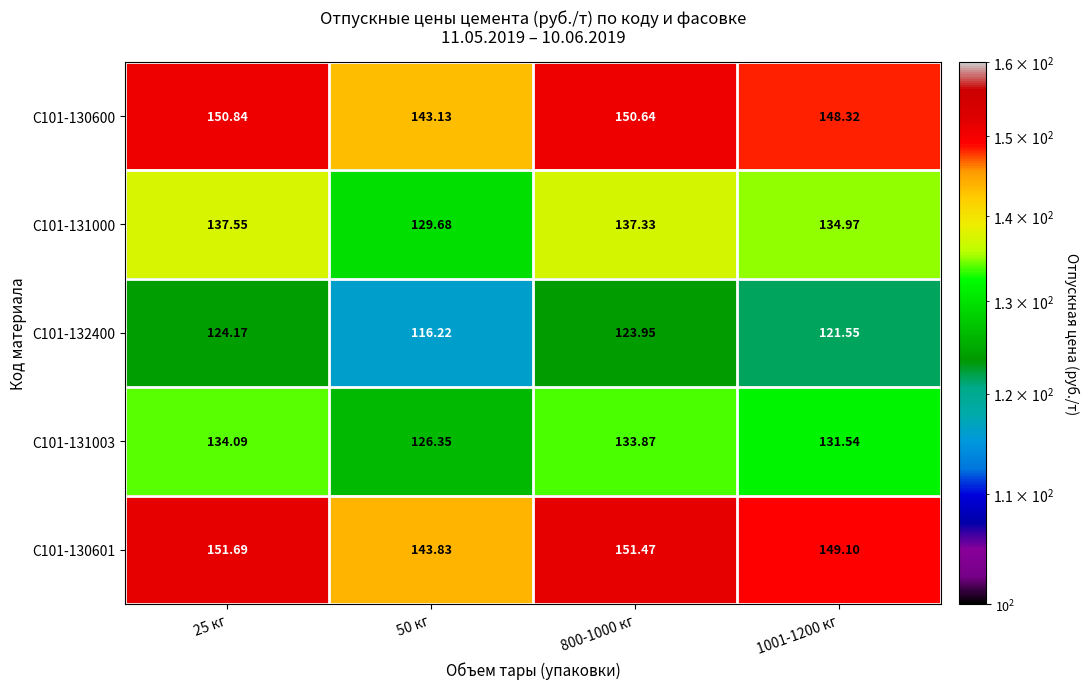

What is the spread (max minus min) of values at 25 кг?

27.5